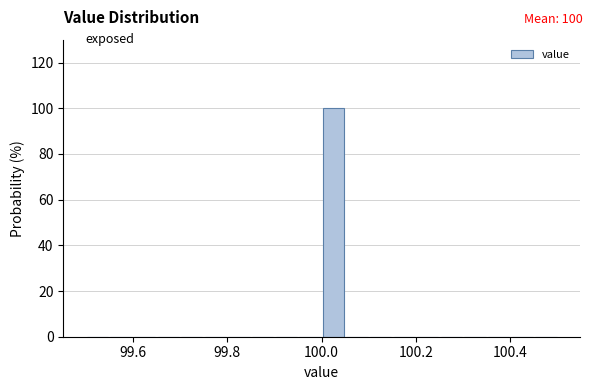

Read against the x-axis, roughly where is the centre of the tallest bar?

100.02